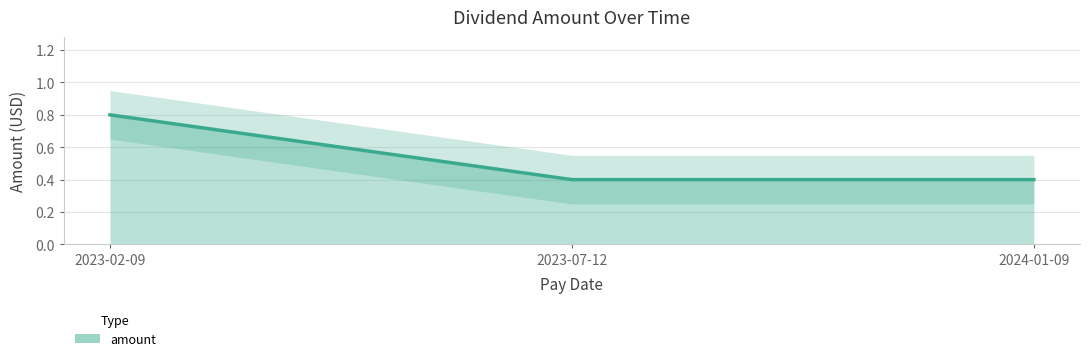

At which category does the chart reach its minimum across all series?

2023-07-12